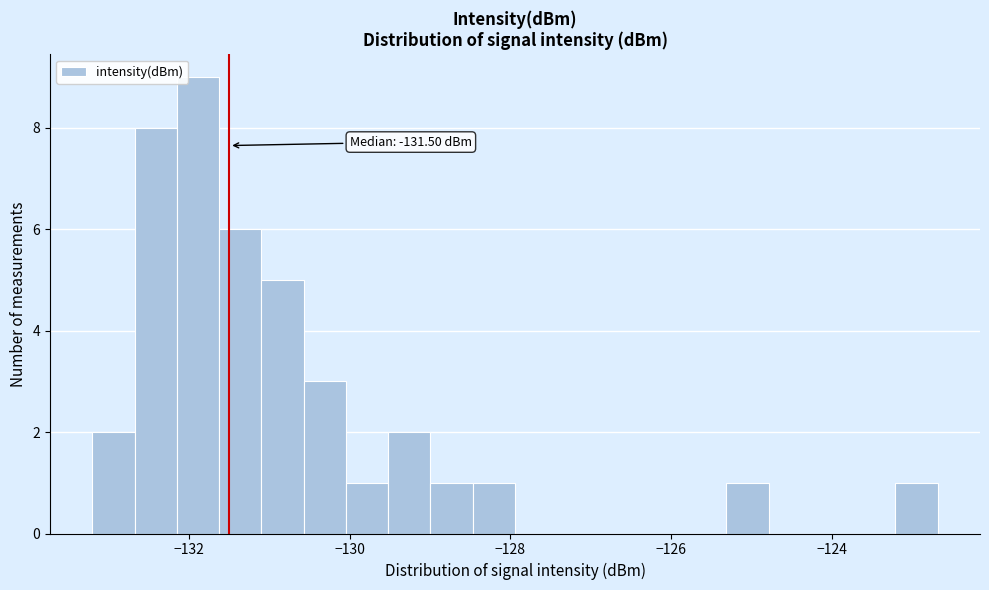

Around what value on the x-axis is the tallest bar? Give the approximate position of its centre, as read against the axis.

-131.8